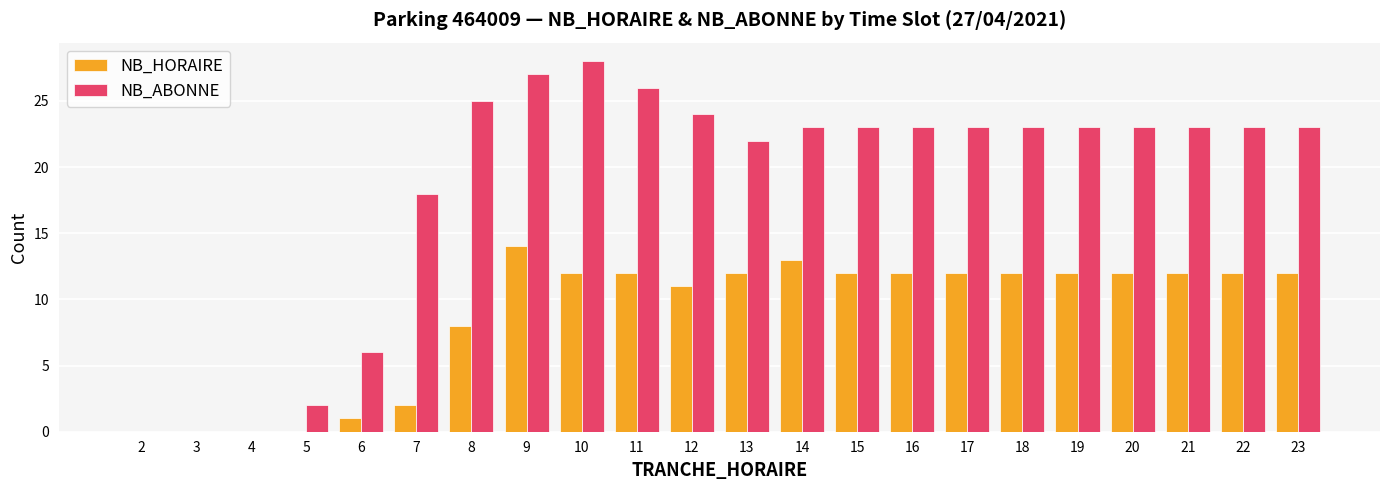

At which label does NB_ABONNE first exceed 23?

8